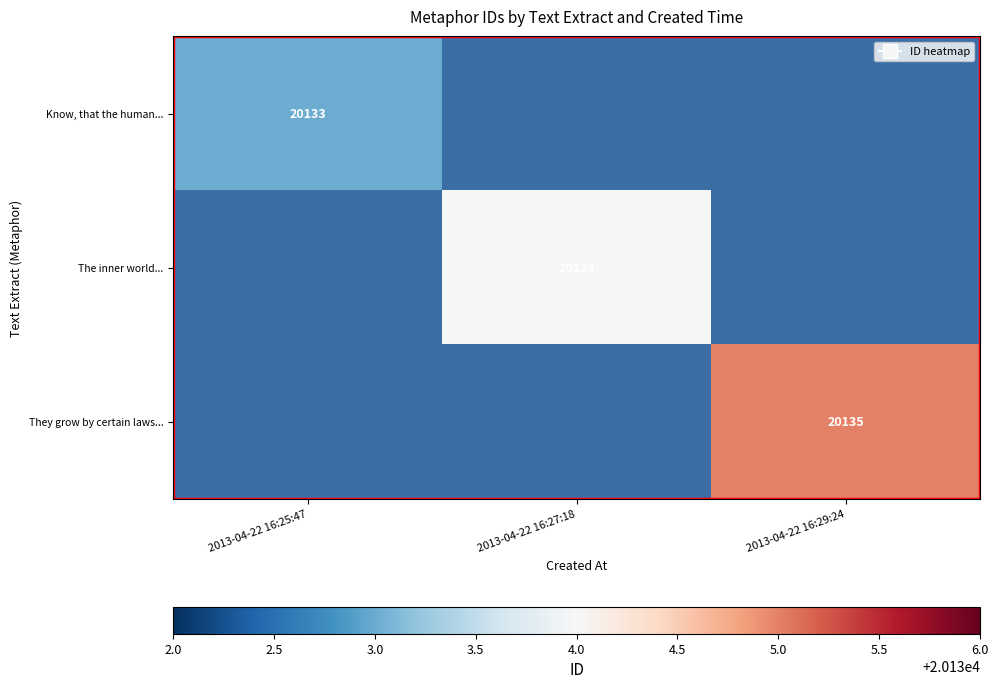

Is it true that Know, that the human... equals 20133 at 2013-04-22 16:25:47?

True